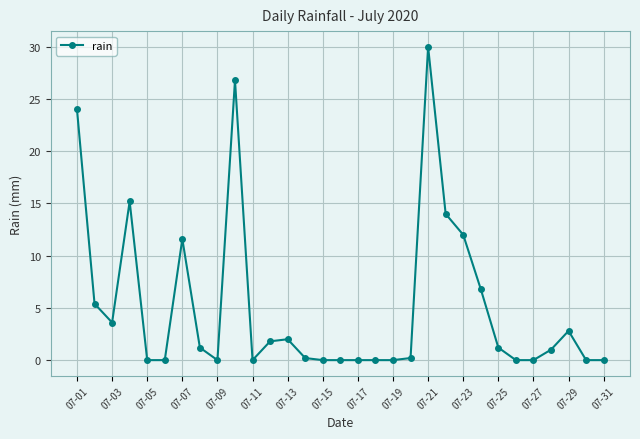

What is the difference between the second highest and second lowest values?

26.8